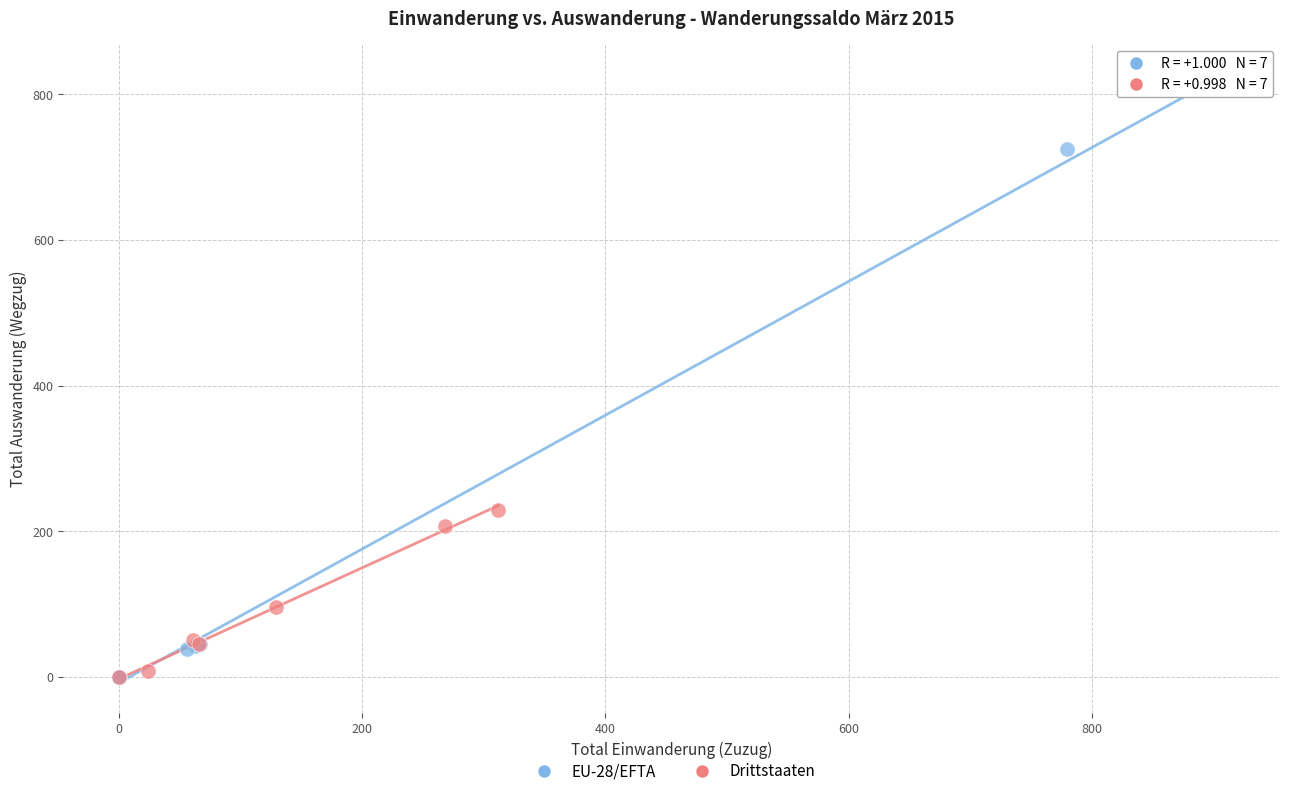

Which series has the widest spread of Y values?

EU-28/EFTA